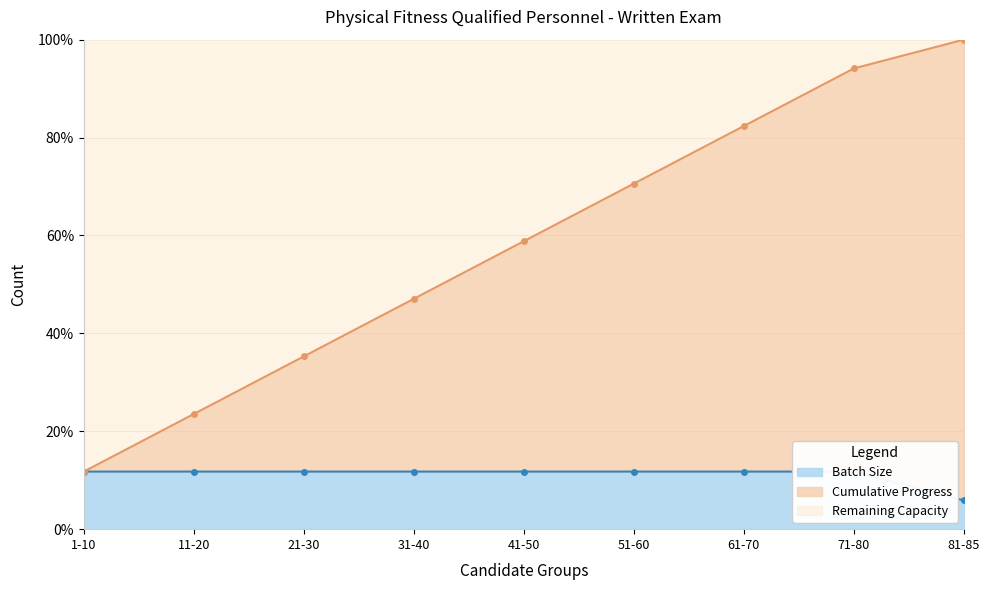

What is the difference between the maximum and second lowest values in the Exam ID Range series?

76.5